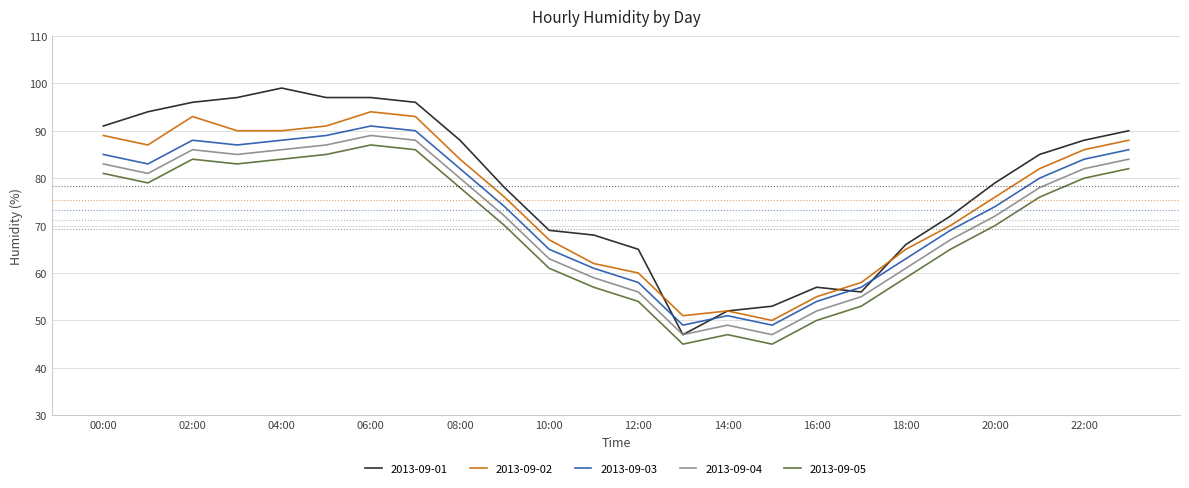

Which series has the largest range (max minus min)?

2013-09-01